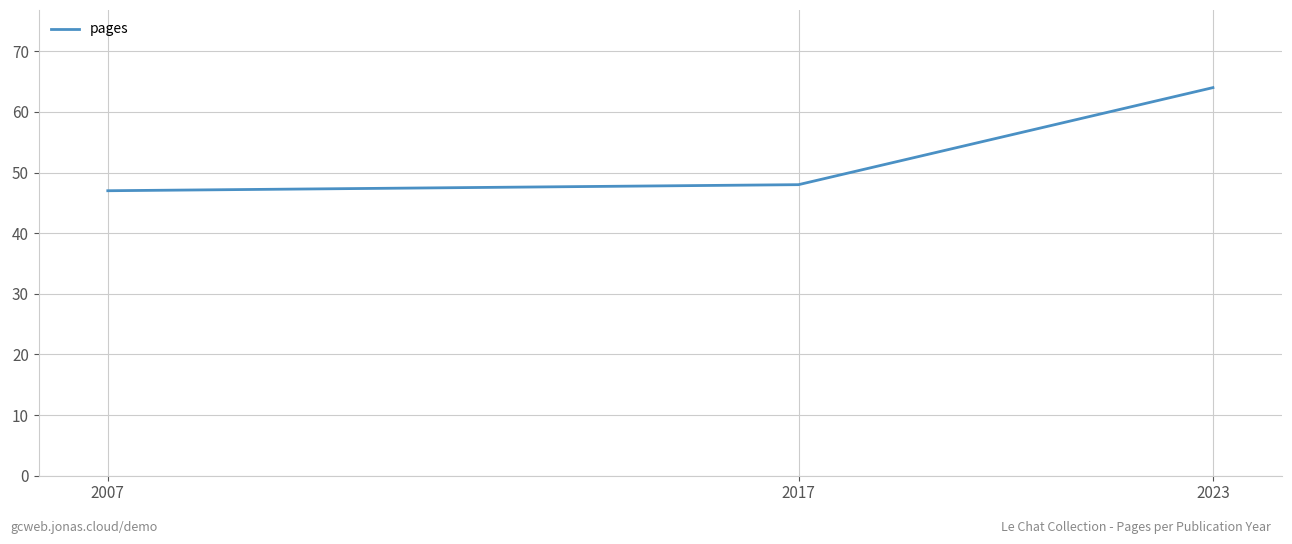

Rank the categories by value from lowest to highest.

2007, 2017, 2023